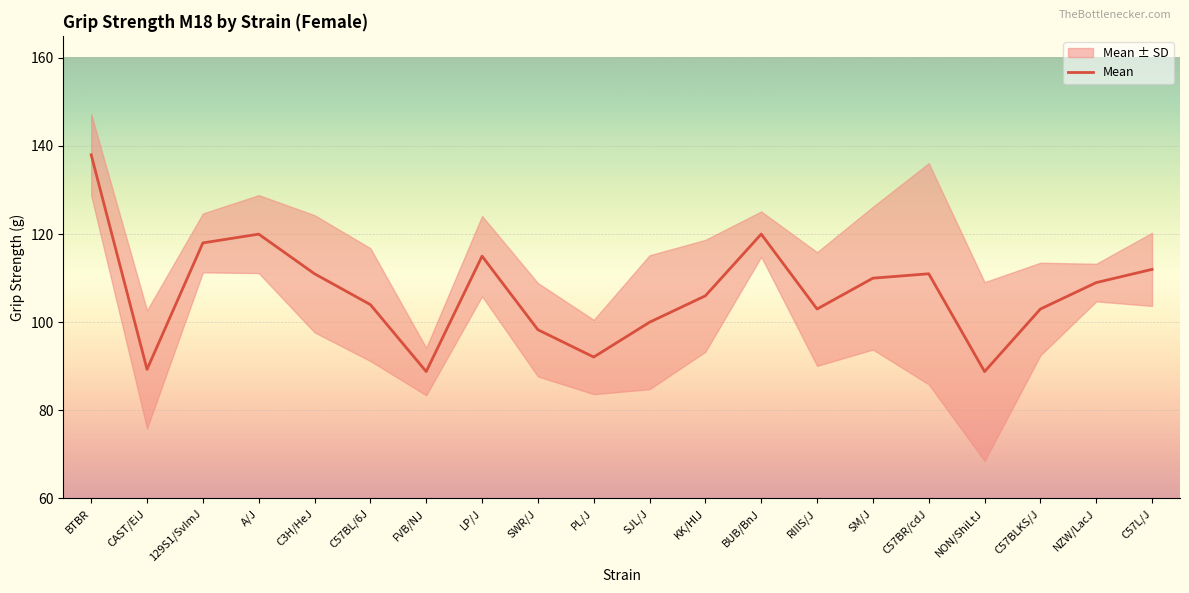

Is this an area chart (filled region under the line)?

No